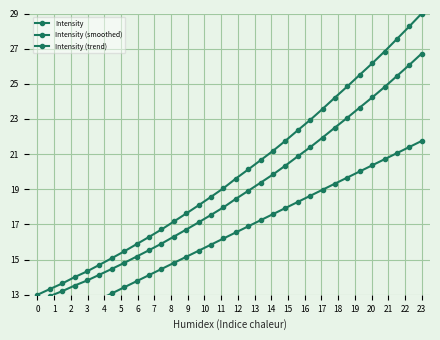

What is the minimum value for Intensity (smoothed)?

12.6